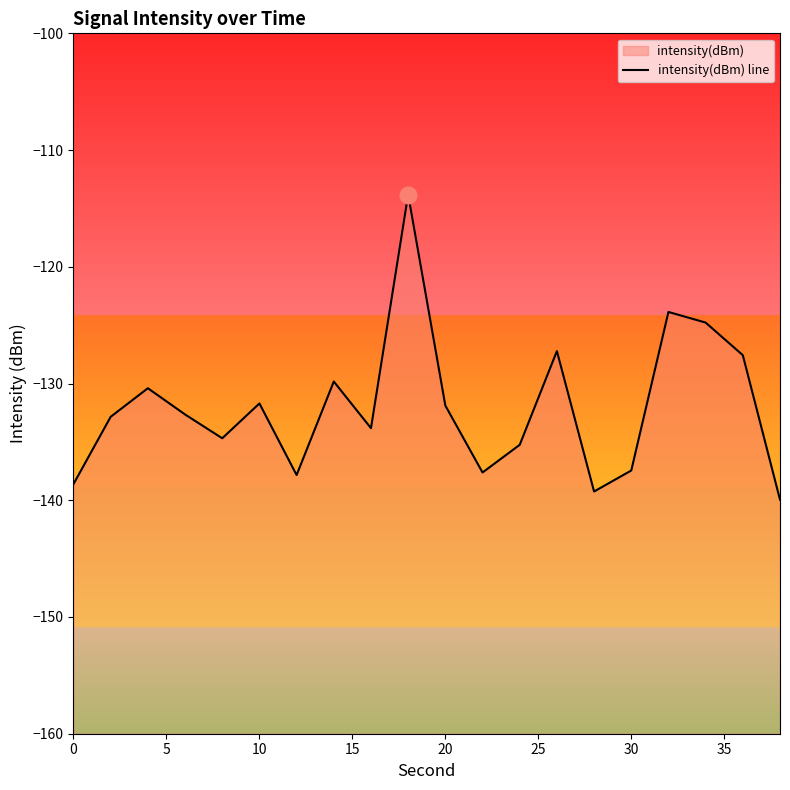

Does the chart display data point markers on the line(s)?

No